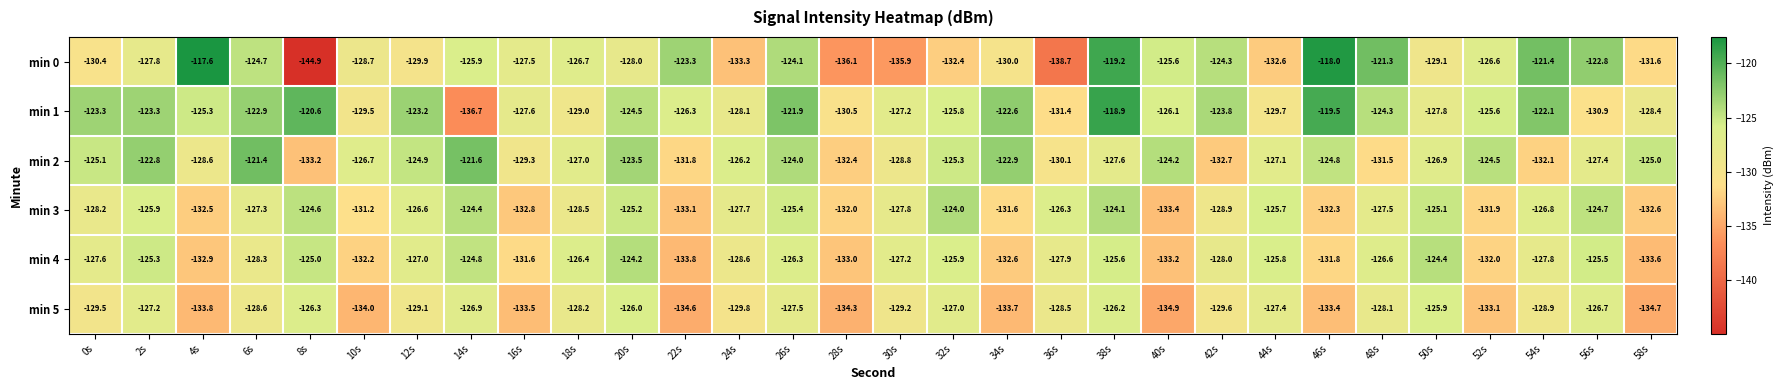

Which label corresponds to the largest value in the chart?

4s